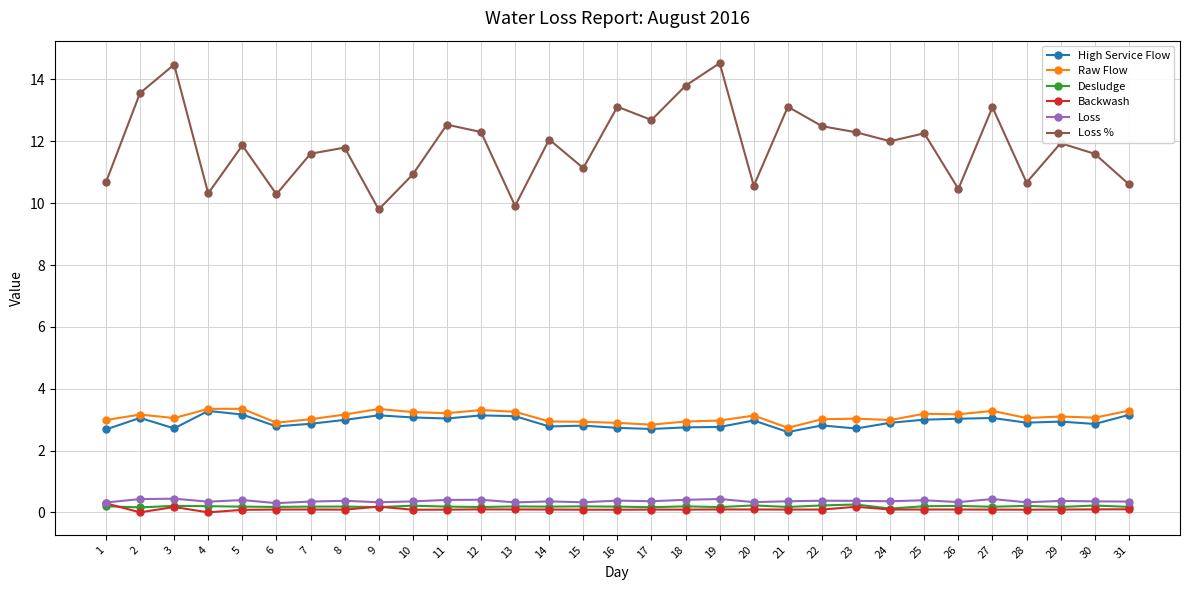

At how many categories does at least one series exceed 7?

31